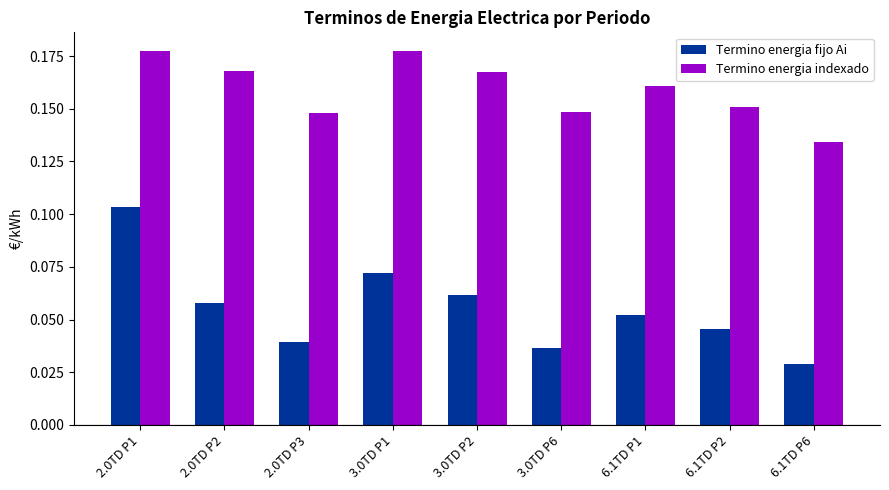

Between 2.0TD P1 and 3.0TD P6, which series saw the biggest shift?

Termino energia fijo Ai